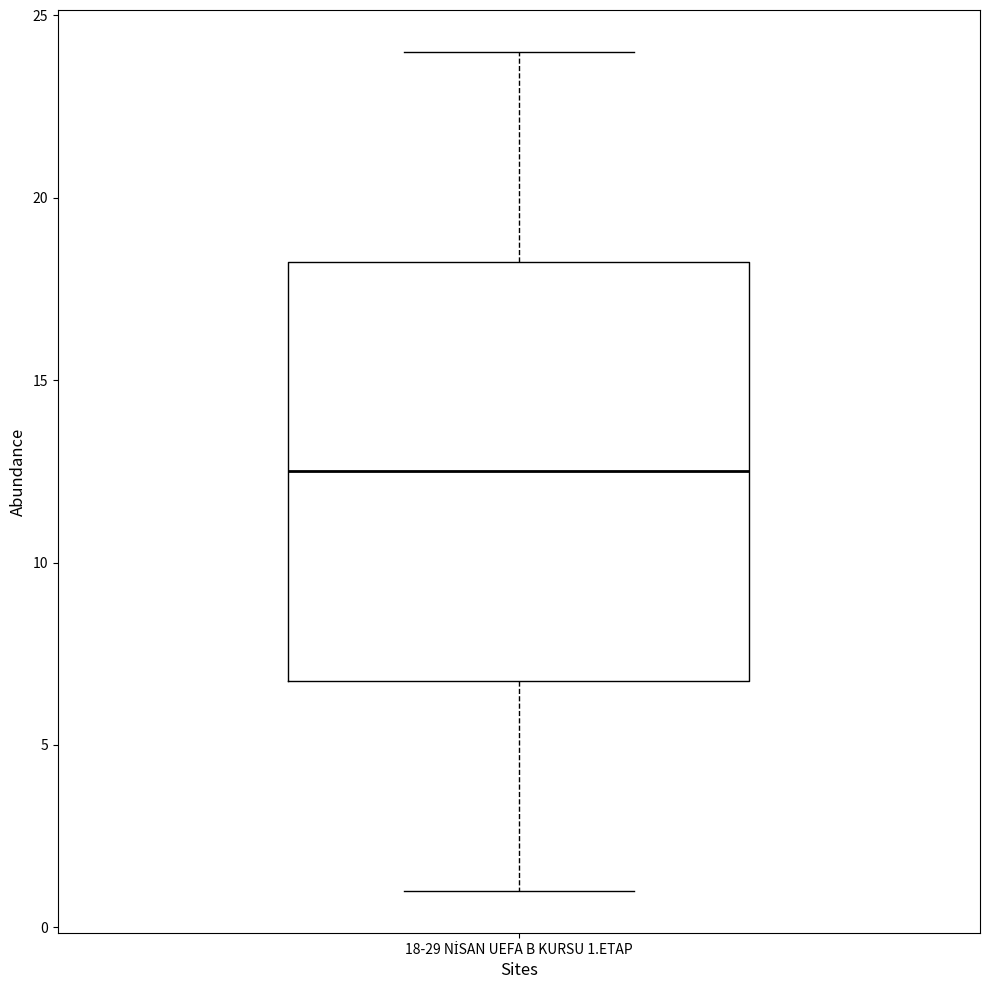

Where does the upper whisker of the box for 18-29 NİSAN UEFA B KURSU 1.ETAP end on the y-axis? The values are not printed on the chart, so give them approximately, as read against the axis.

24.0